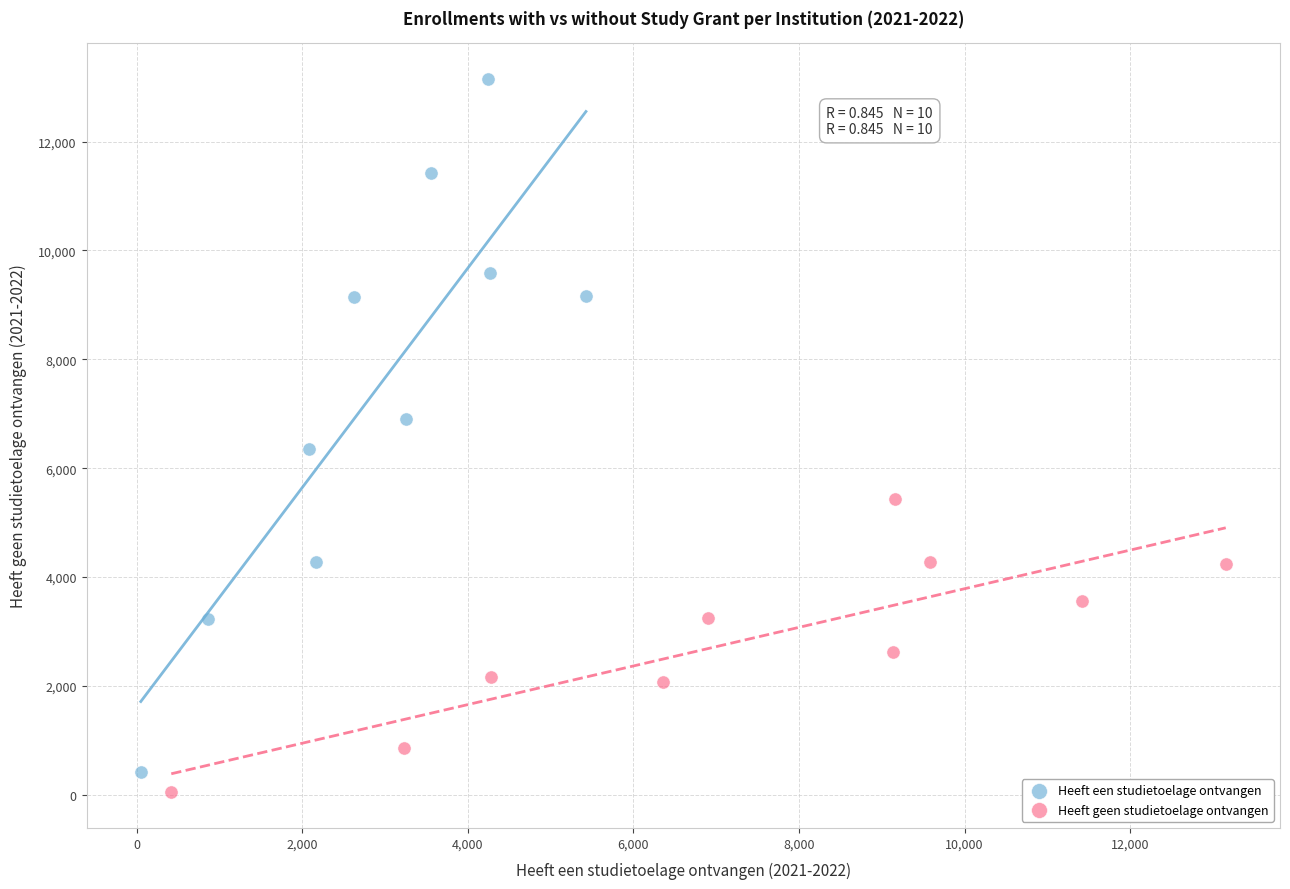

What are all the series names shown in the legend?

Heeft een studietoelage ontvangen, Heeft geen studietoelage ontvangen